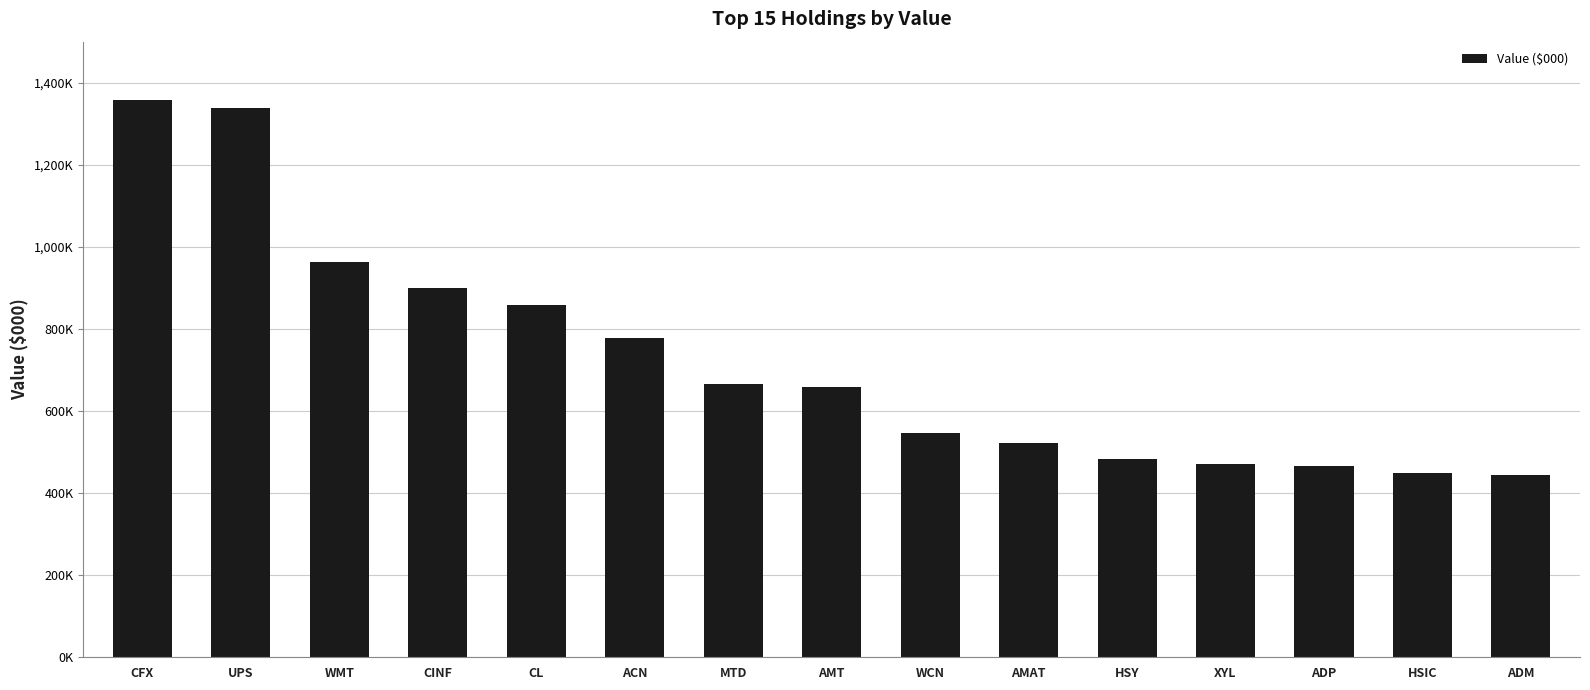

Are the bars grouped side by side (vs. stacked)?

No